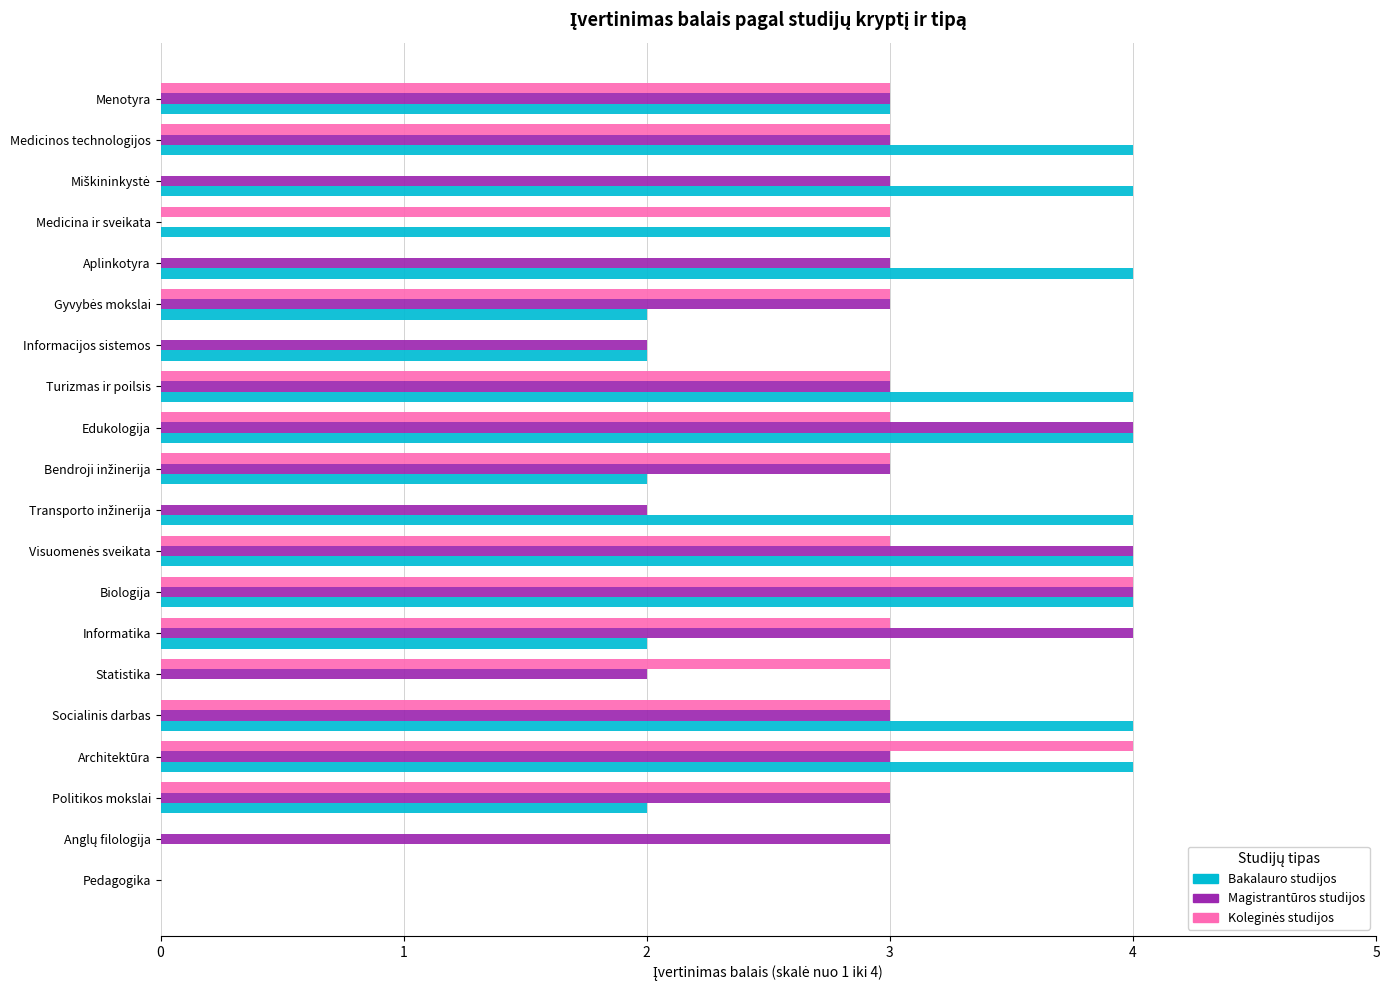

True or false: Magistrantūros studijos has a value of 1 at Architektūra.

False